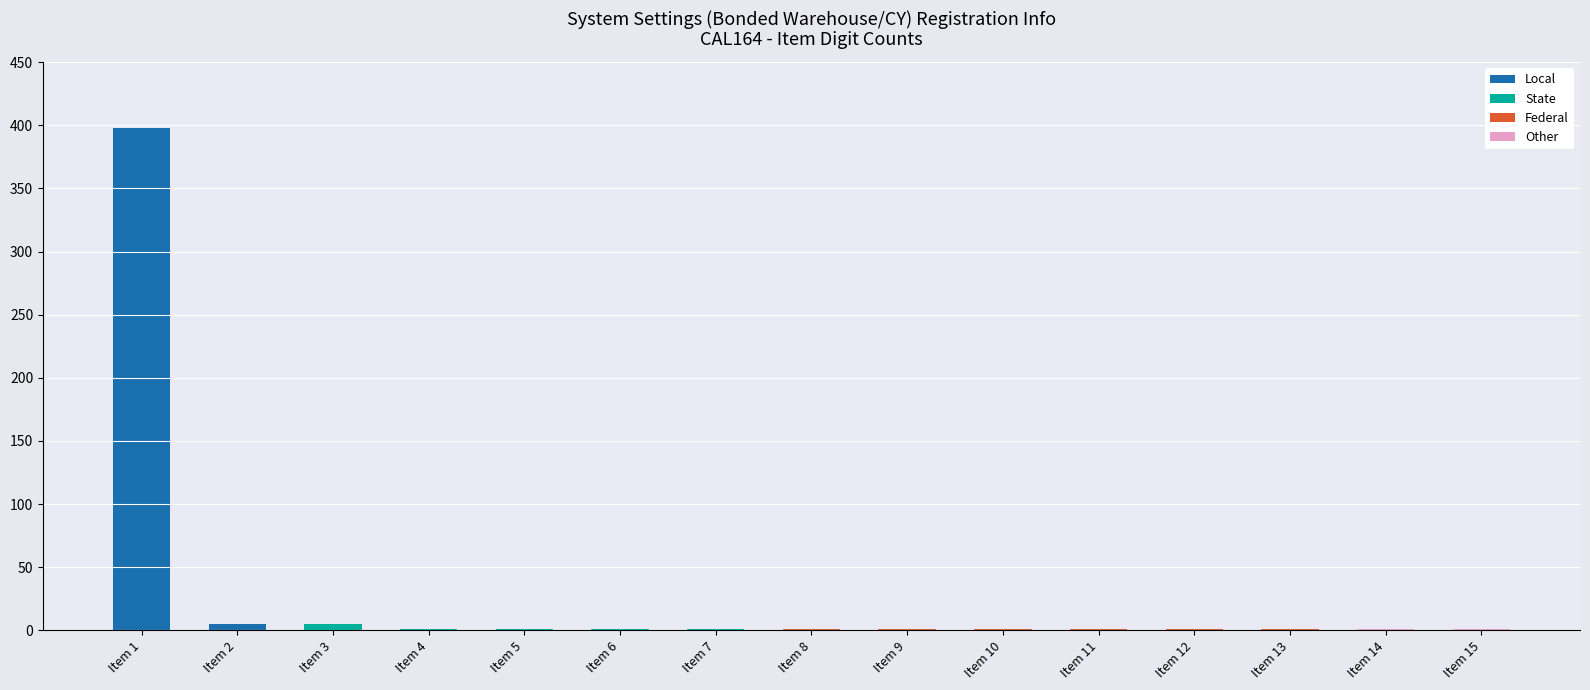

The Local series shows -227 at Item 12. True or false?

False